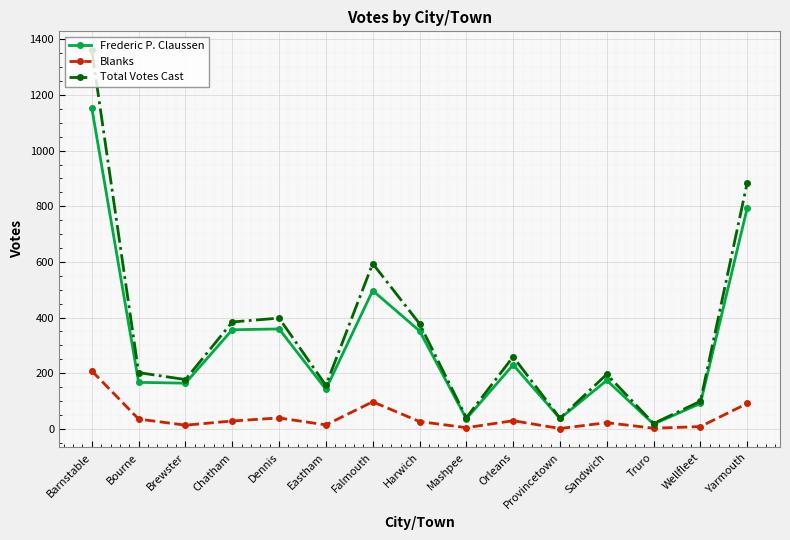

What is the difference between the maximum and minimum values in the Frederic P. Claussen series?

1136